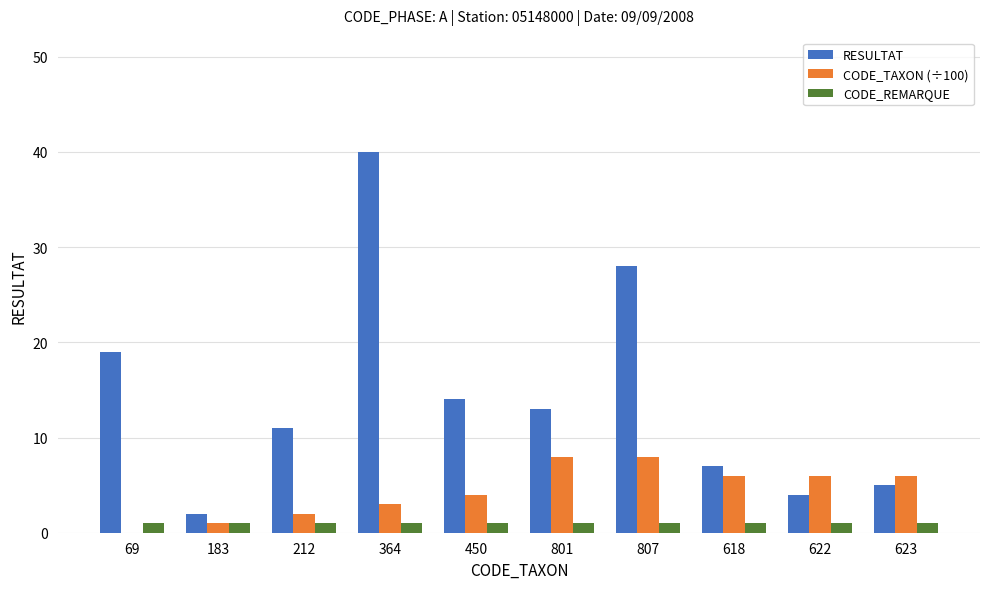

At which category is the sum across all series the highest?

364